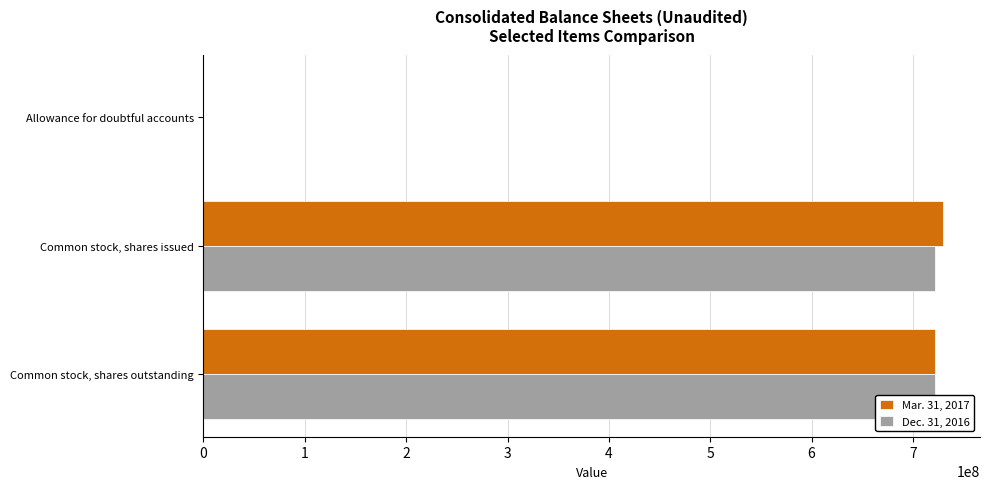

How many groups of bars are there?

3